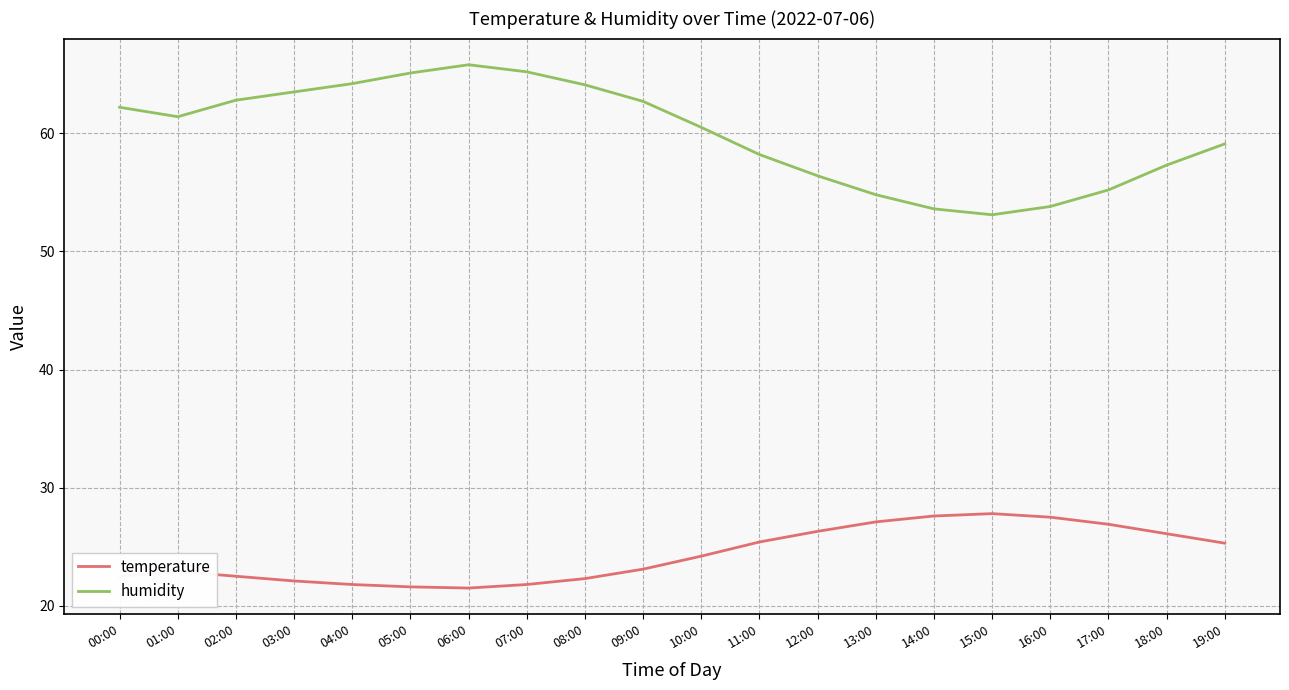

Is the value of humidity at 14:00 greater than the value of temperature at 04:00?

Yes